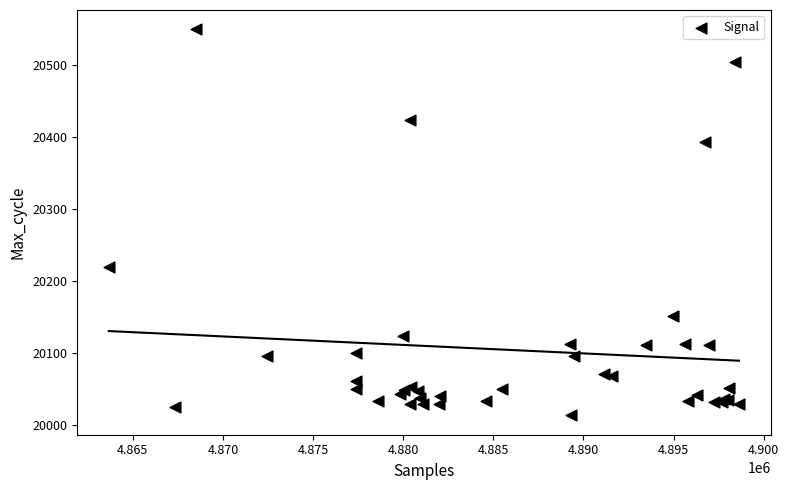

What Y value in the scatter plot is closest to 20281?

20219